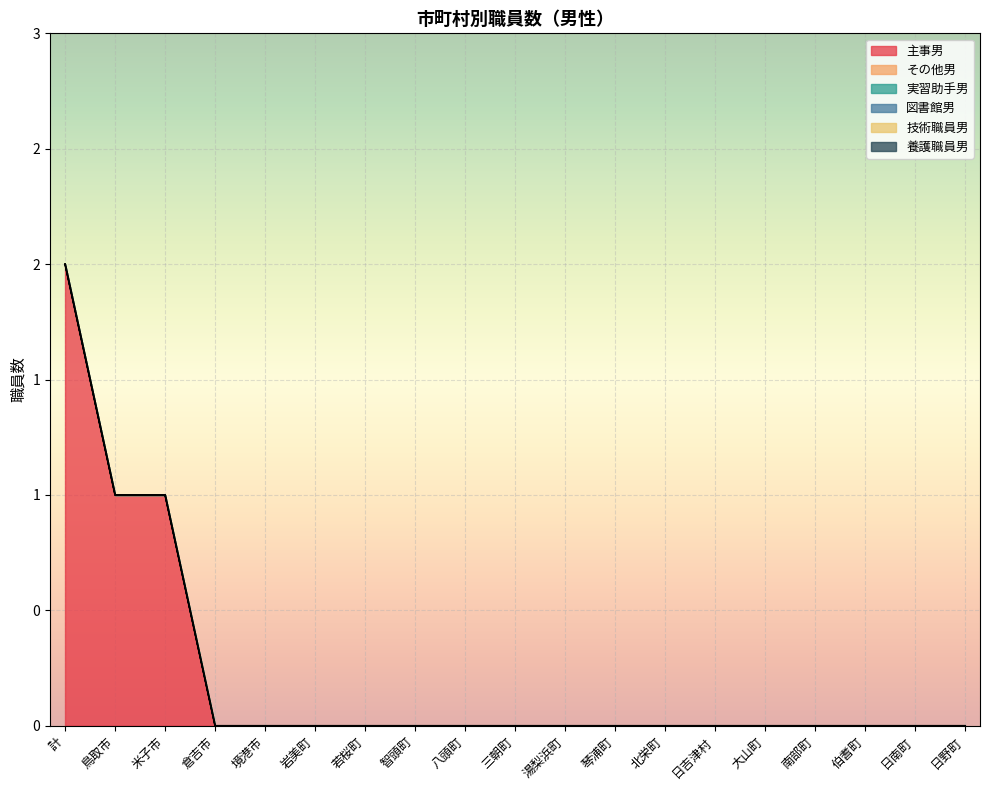

What is the label of the 6th point from the left?

岩美町